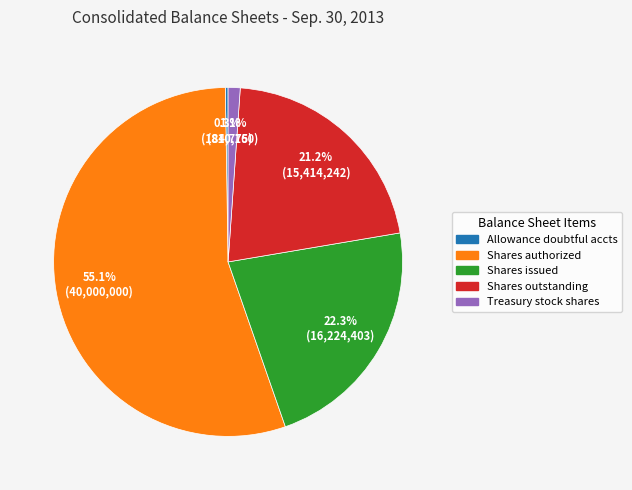

Is there any slice that represents more than half of the pie?

Yes